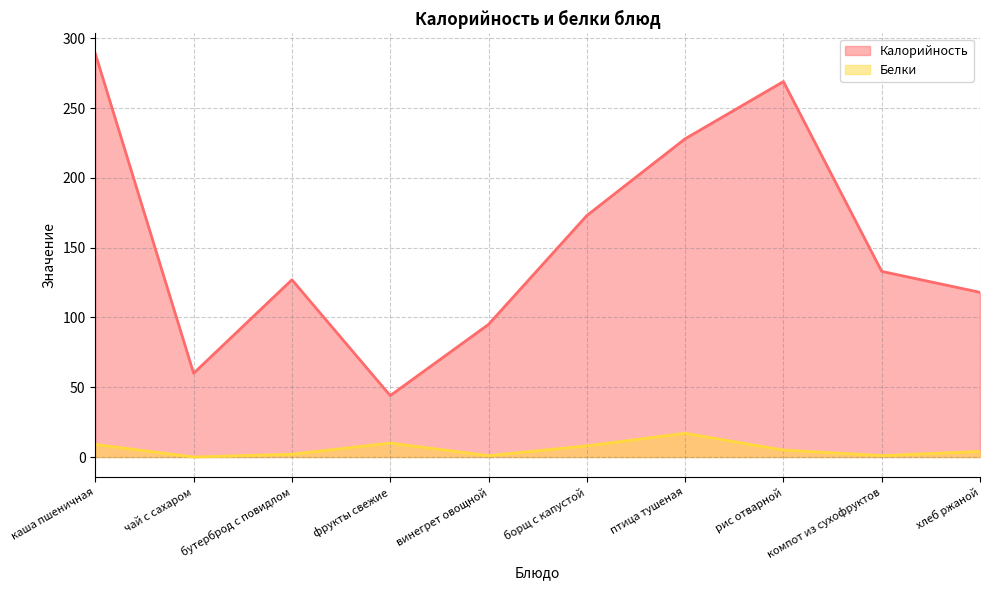

Which series changed the most between борщ с капустой and хлеб ржаной?

Калорийность